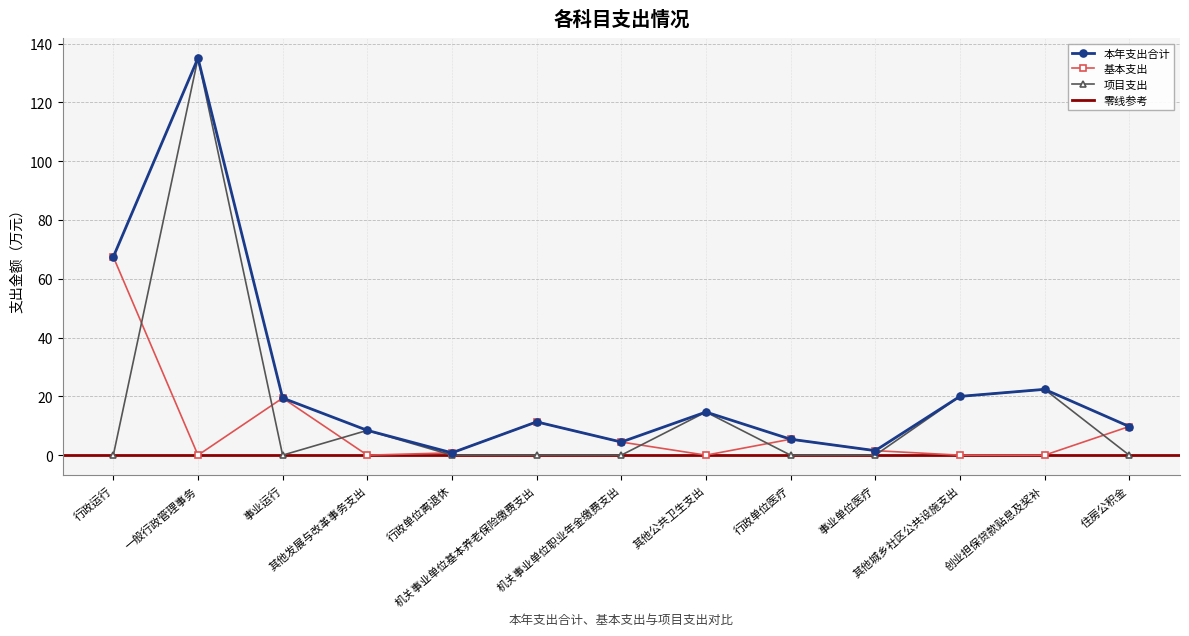

Is the value of 本年支出合计 at 其他城乡社区公共设施支出 greater than the value of 项目支出 at 事业运行?

Yes